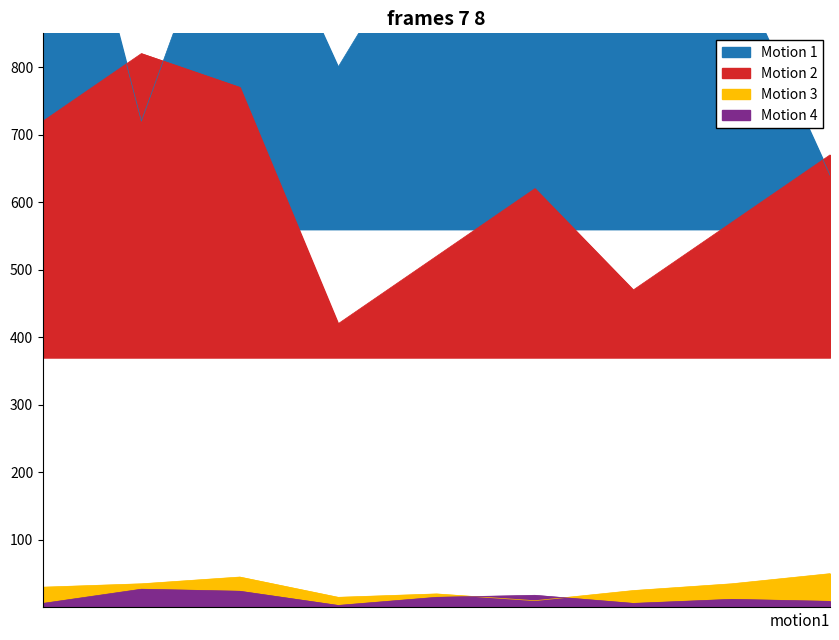

Reading right to left, transcribe all the data shown in this chart.

Motion 1: 9=640	8=960	7=880	6=1200	5=1040	4=800	3=1120	2=720	1=1280
Motion 2: 9=670	8=570	7=470	6=620	5=520	4=420	3=770	2=820	1=720
Motion 3: 9=50	8=35	7=25	6=10	5=20	4=15	3=45	2=35	1=30
Motion 4: 9=9	8=12	7=6	6=18	5=15	4=3	3=24	2=27	1=6